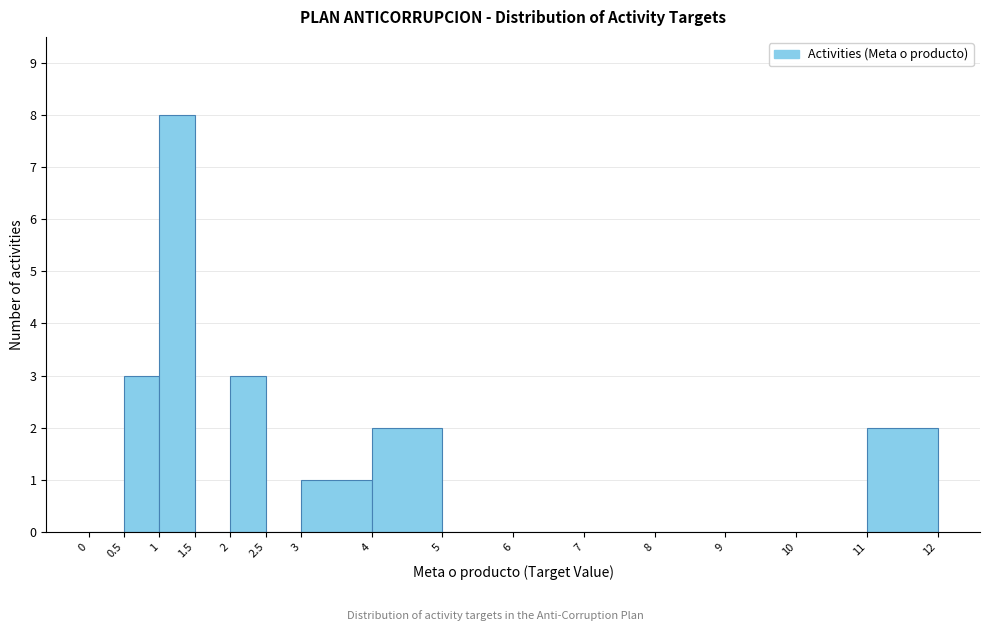

Which range on the x-axis has the tallest bar?

1 to 1.5